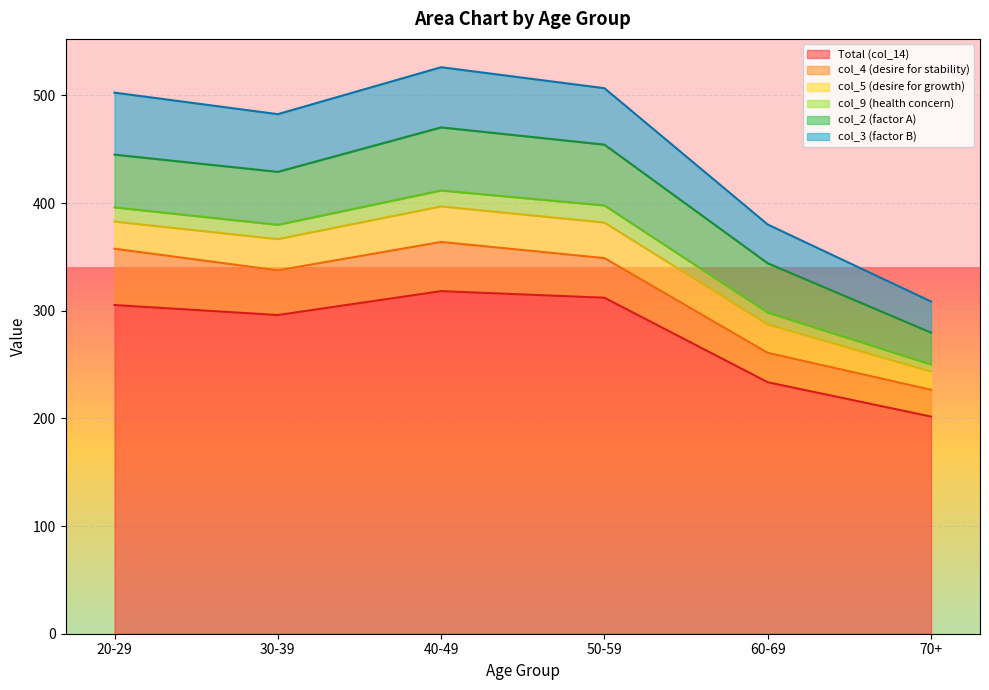

At which label is col_5 (desire for growth) closest to 24?

20-29